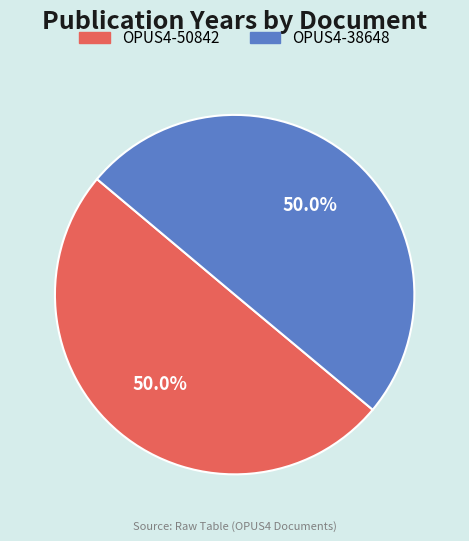

Combined, do OPUS4-38648 and OPUS4-50842 account for over 50%?

Yes